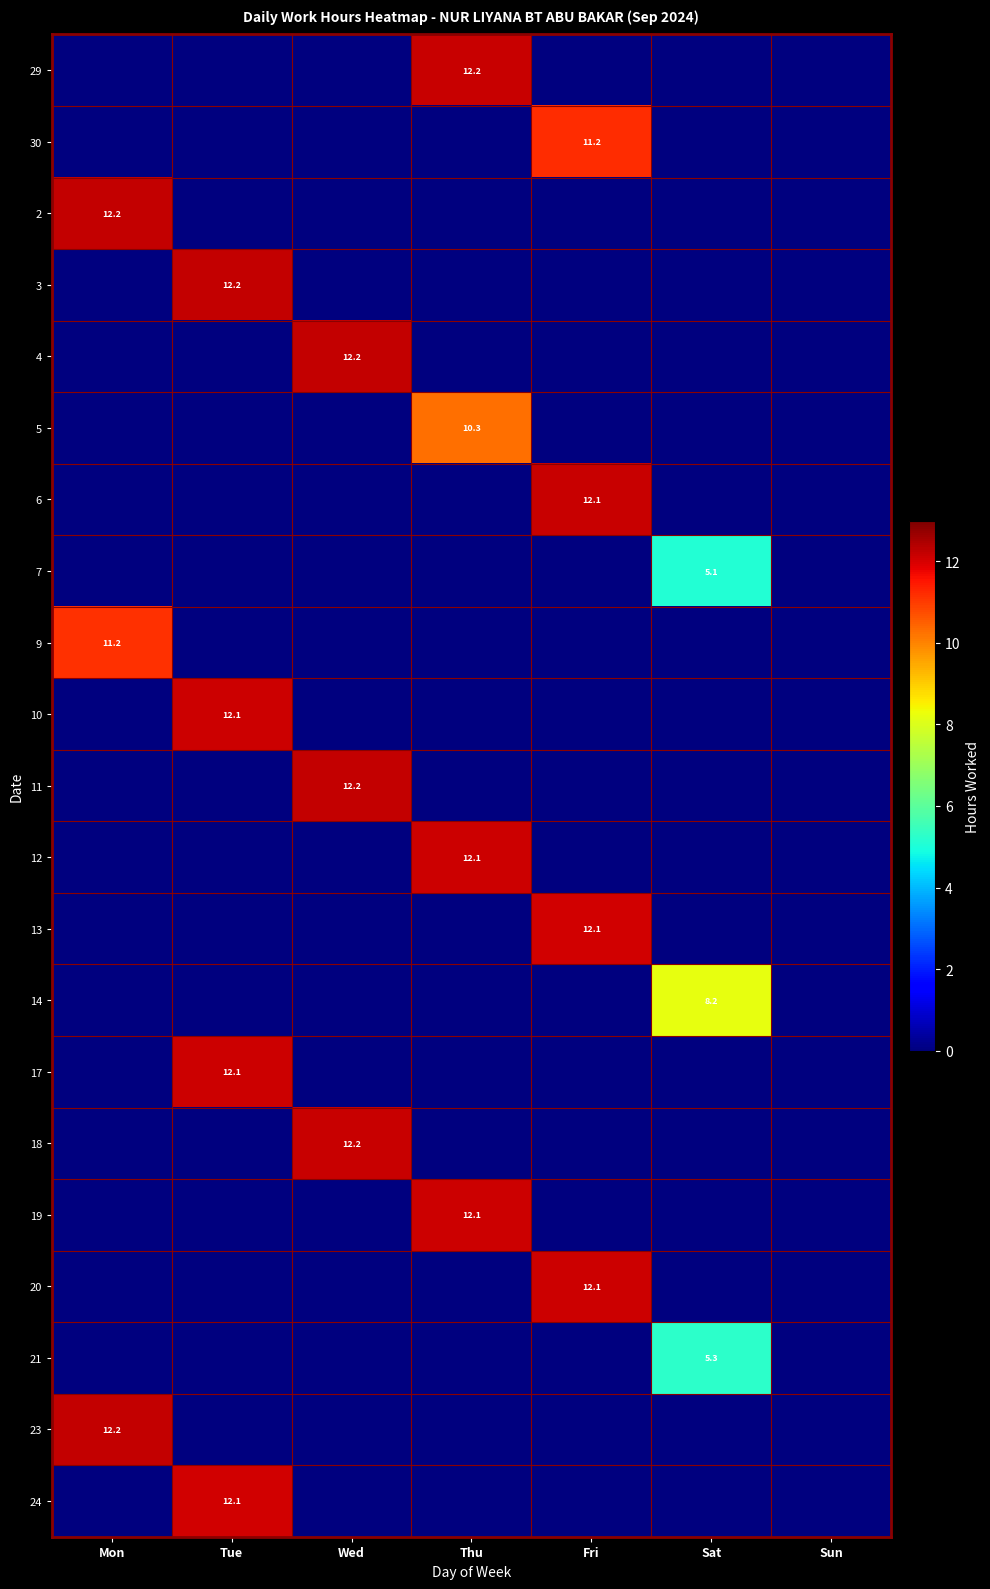

The value of 2 at Mon is 16.5. True or false?

False